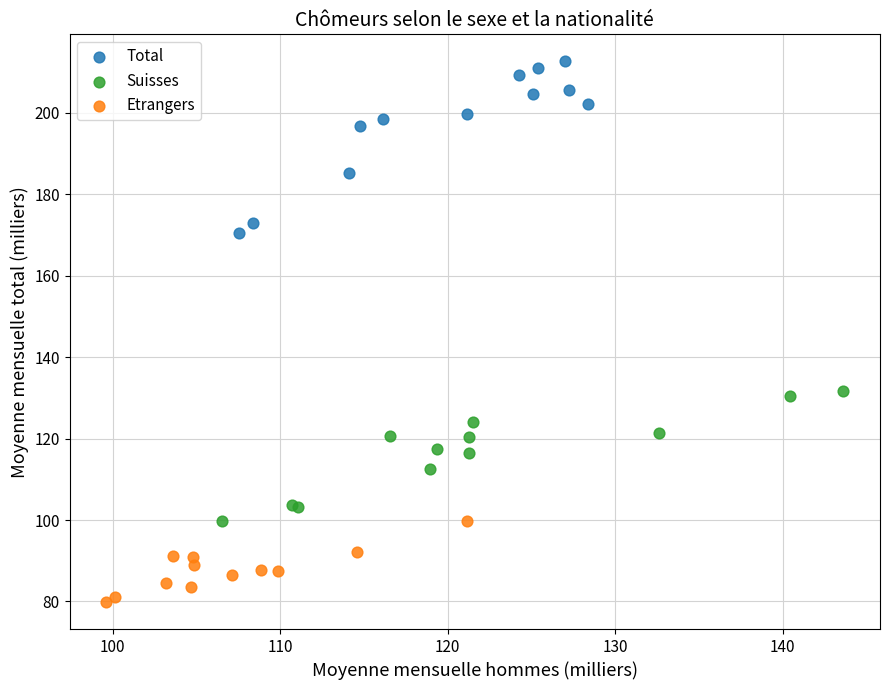

Which series reaches the maximum Y coordinate?

Total